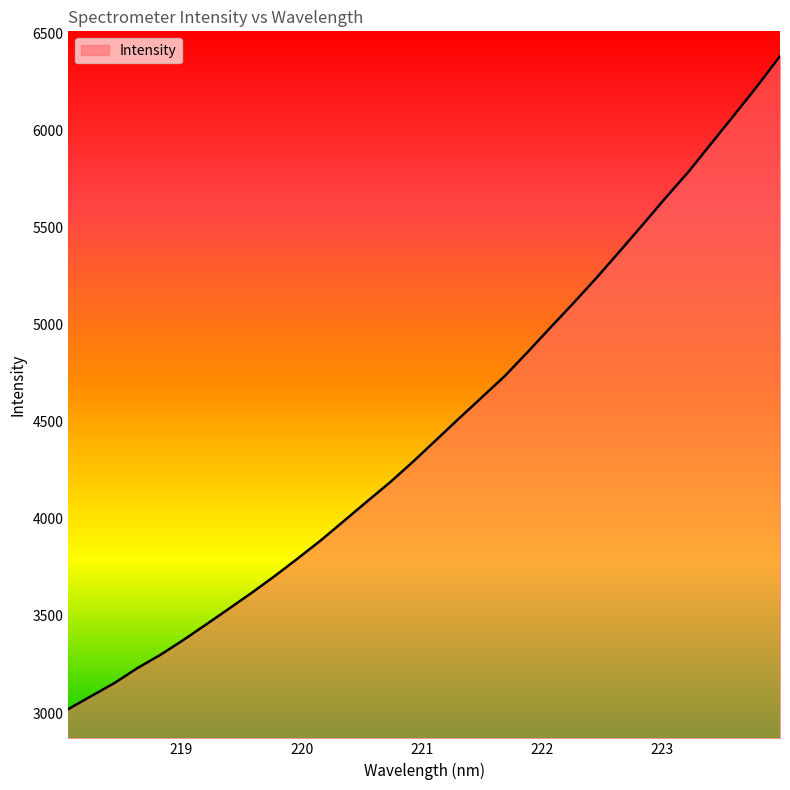

What is the maximum value shown in the chart?

6381.5